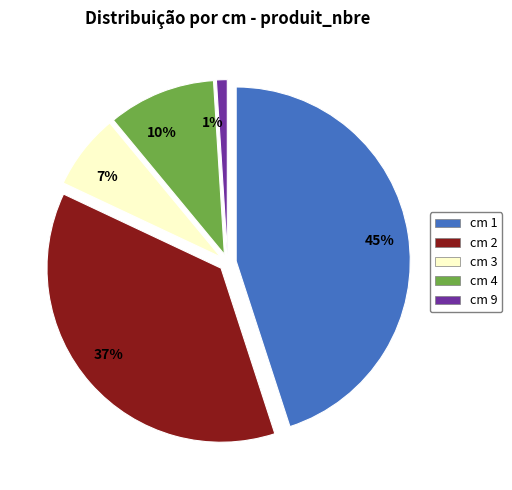

To the nearest percent, what is the difference between the cm 2 and cm 4 slice percentages?

27%